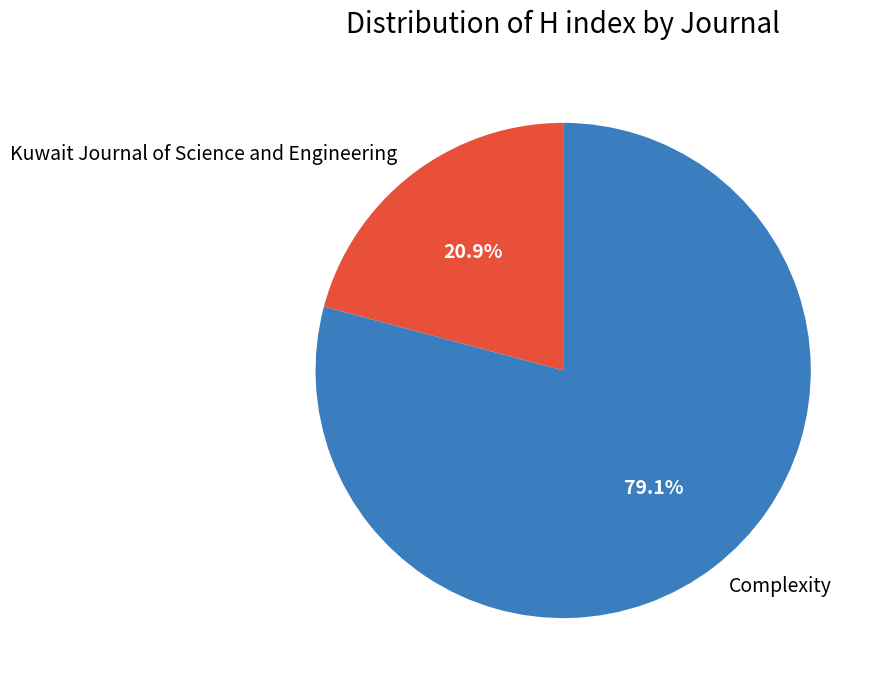

Which slice is the smallest?

Kuwait Journal of Science and Engineering